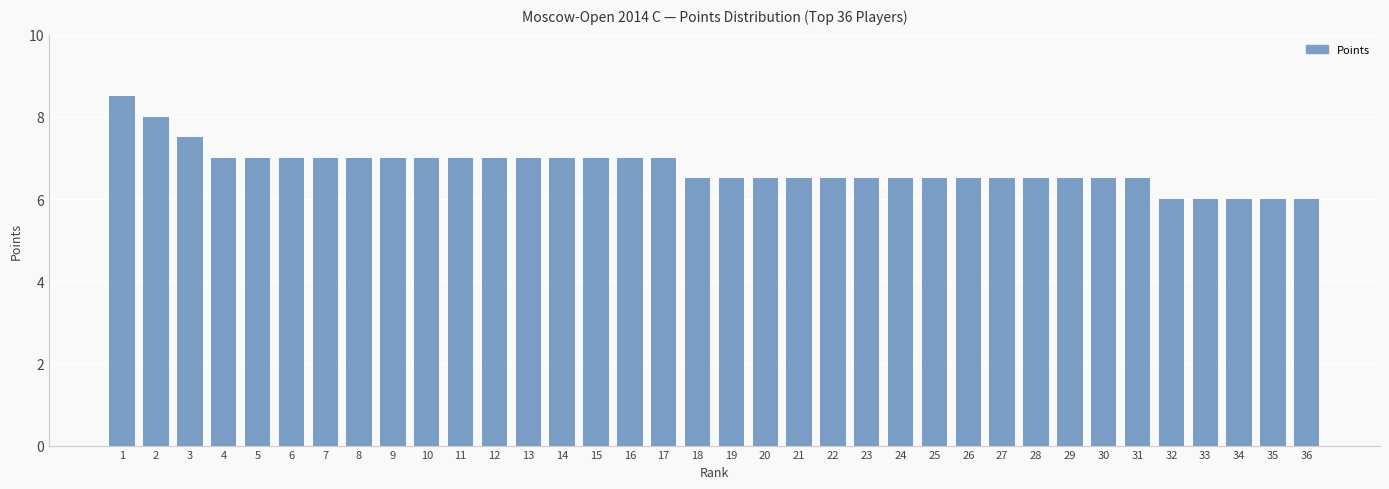

What is the ratio of the value at 11 to the value at 5?

1.0